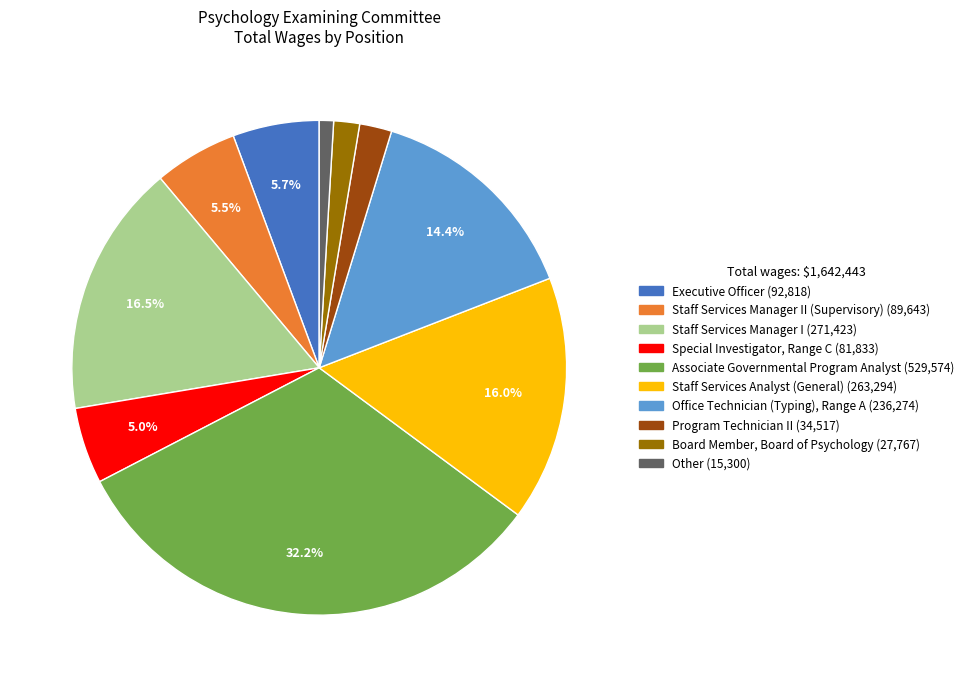

Is there a majority slice in this chart?

No